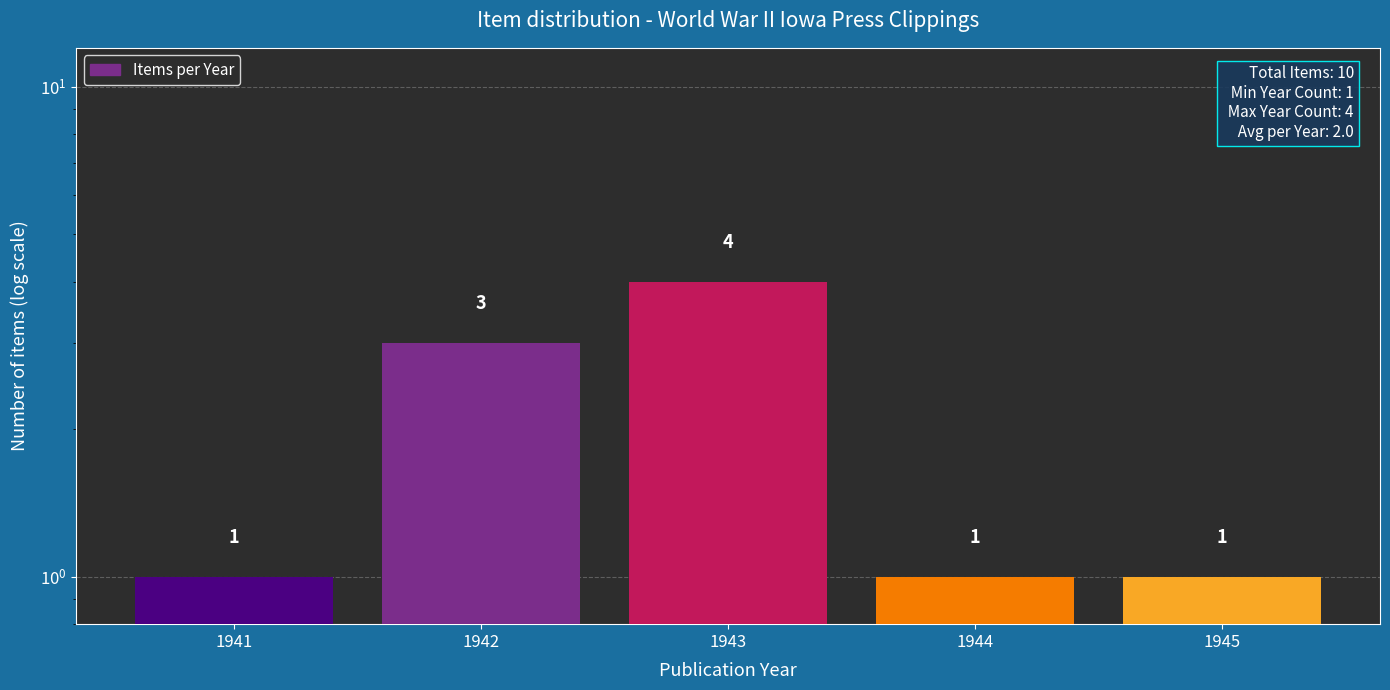

Approximately how many times larger is the value at 1942 compared to 1943?

0.8